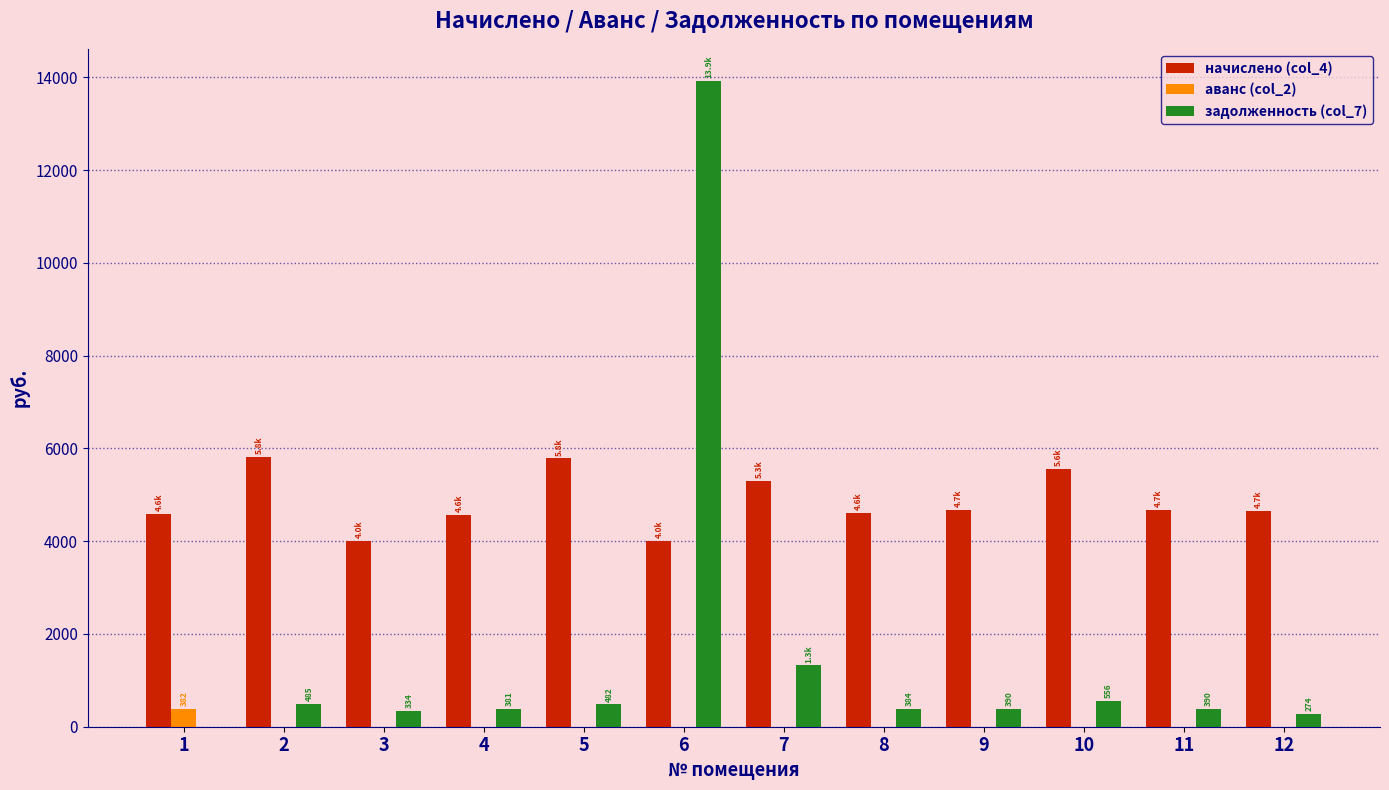

The value of начислено (col_4) at 8 is 7591.3. True or false?

False